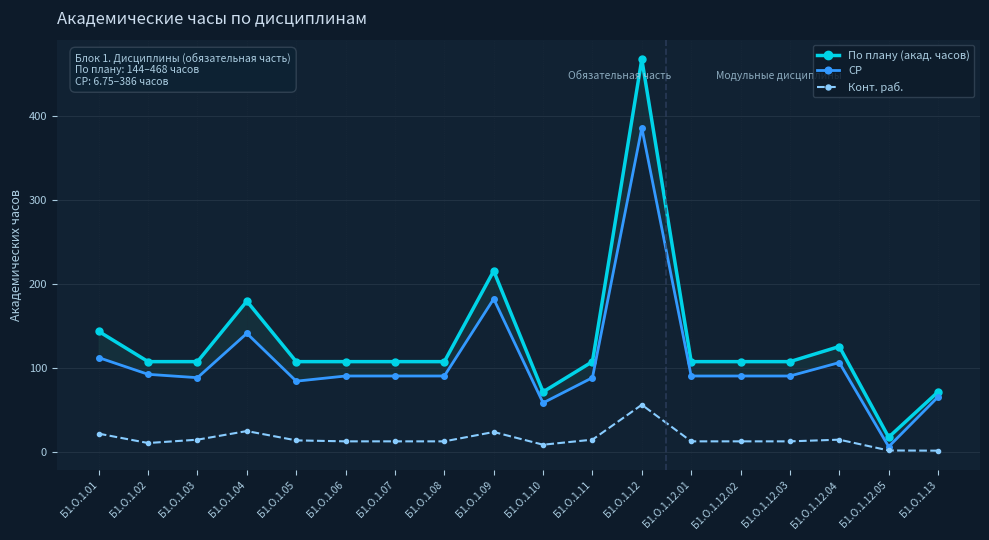

What is the total value across all series at Б1.О.1.12.04?

248.0